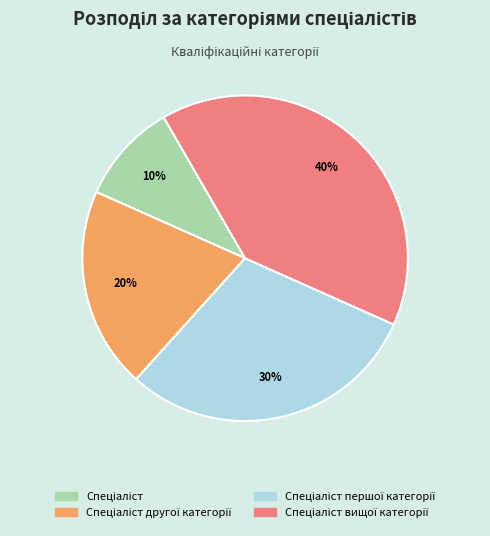

To the nearest percent, what is the difference between the largest and smallest slice percentages?

30%